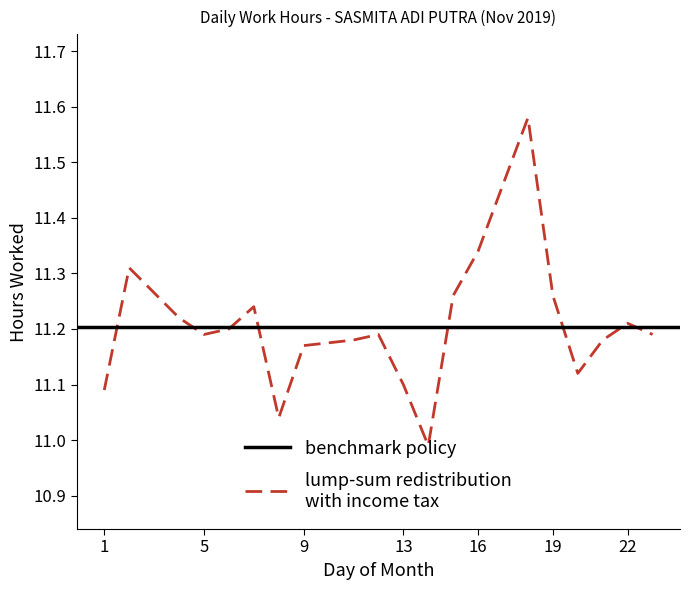

Is it true that the value at 1 is 11.1?

True